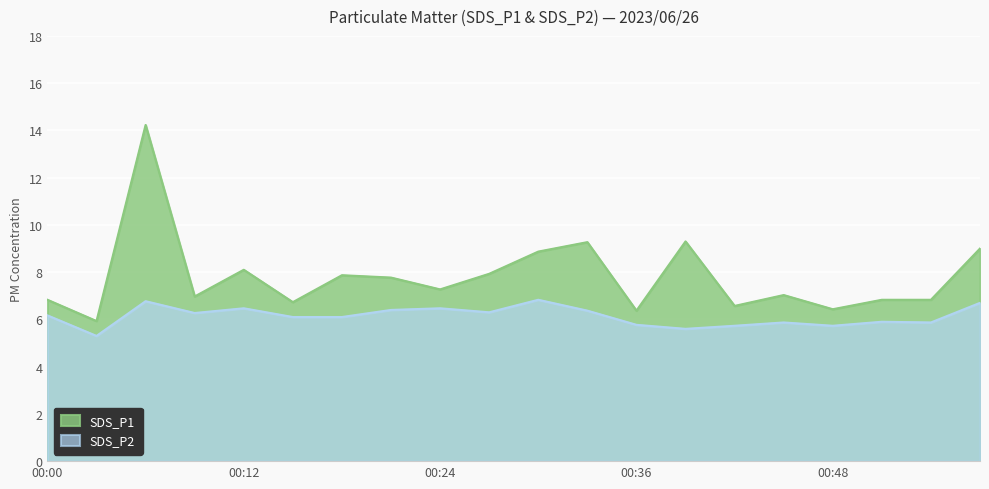

What value does the SDS_P1 series have at 00:15?

6.7